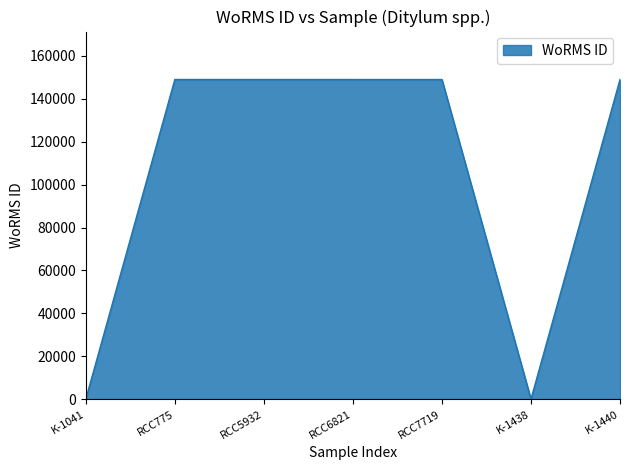

Which has a higher value, RCC7719 or K-1041?

RCC7719